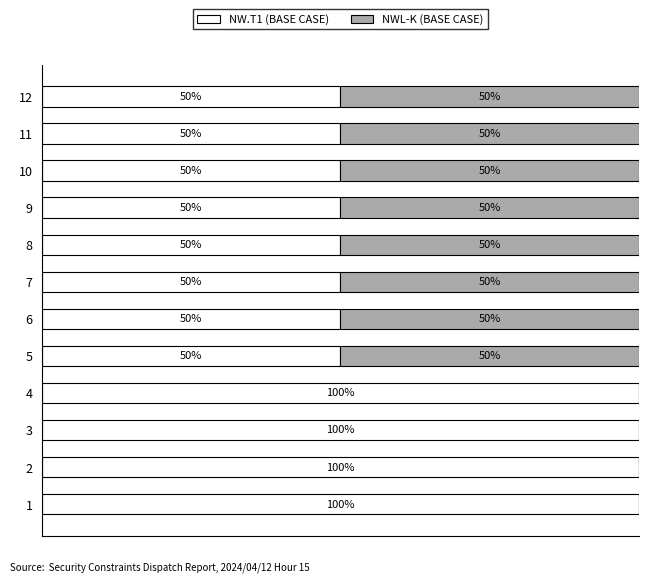

What are all the series names shown in the legend?

NW.T1 (BASE CASE), NWL-K (BASE CASE)